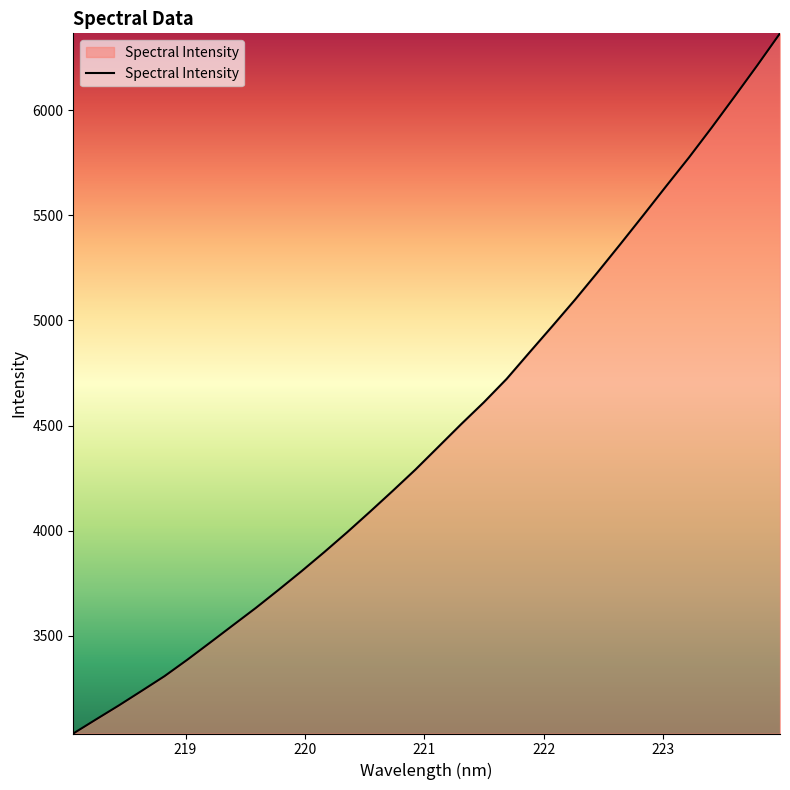

True or false: there are more than 2 points higher than both neighbors.

False